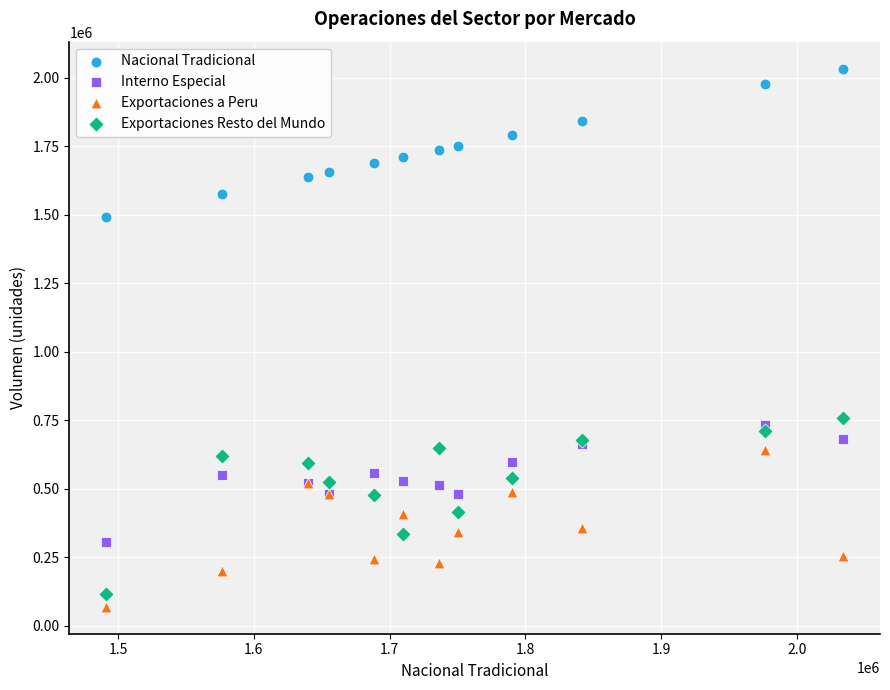

What are all the series names shown in the legend?

Nacional Tradicional, Interno Especial, Exportaciones a Peru, Exportaciones Resto del Mundo